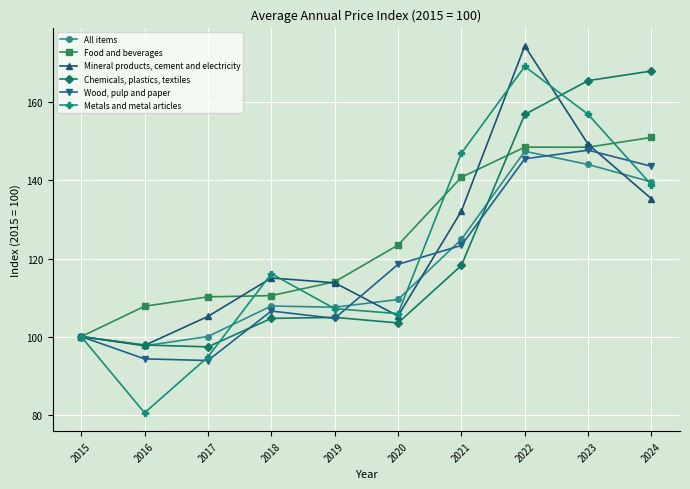

Which series has the widest spread of values?

Metals and metal articles